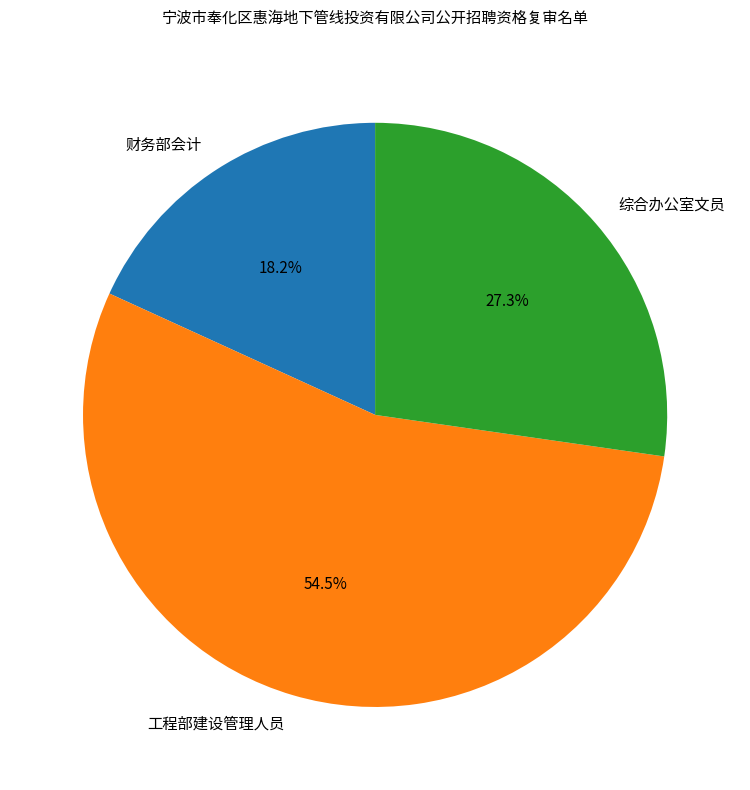

Does any single category account for the majority?

Yes